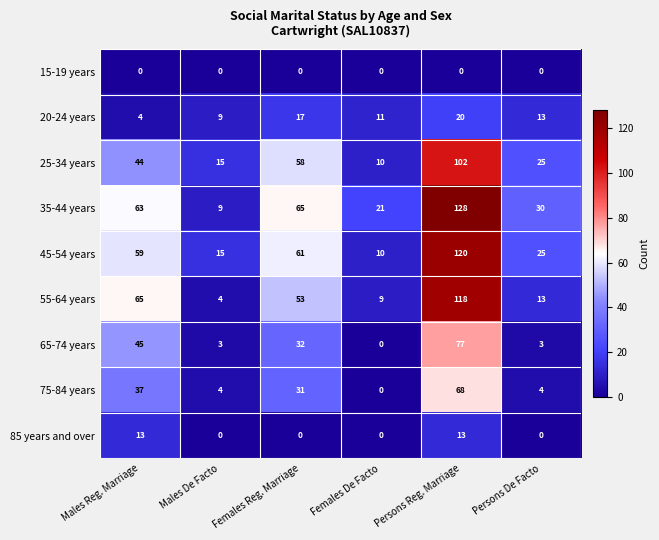

At which category is the sum across all series the highest?

Persons Reg. Marriage